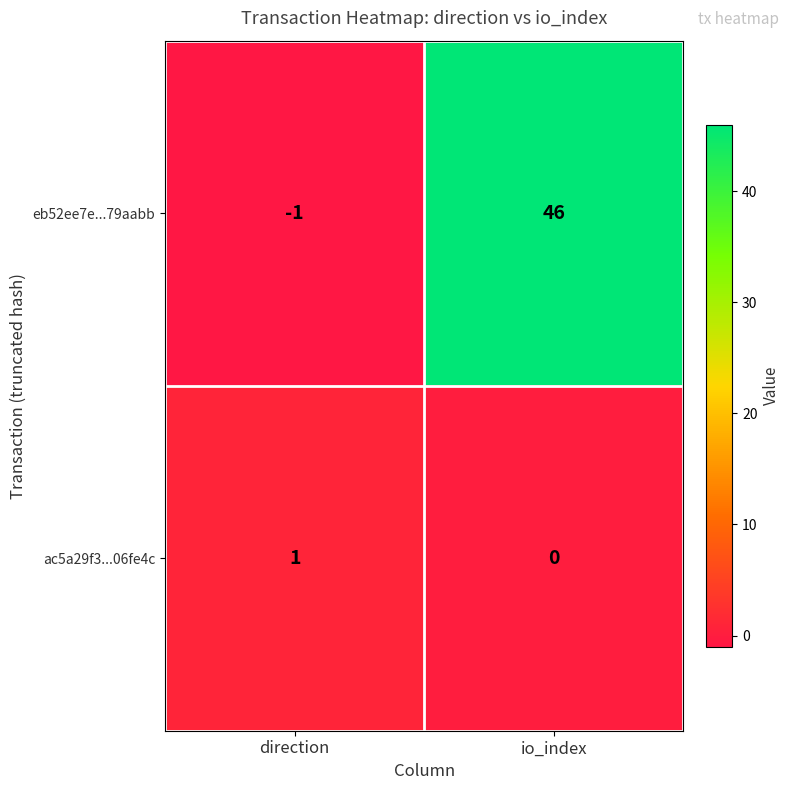

Where is ac5a29f3...06fe4c nearest to the value 0?

io_index